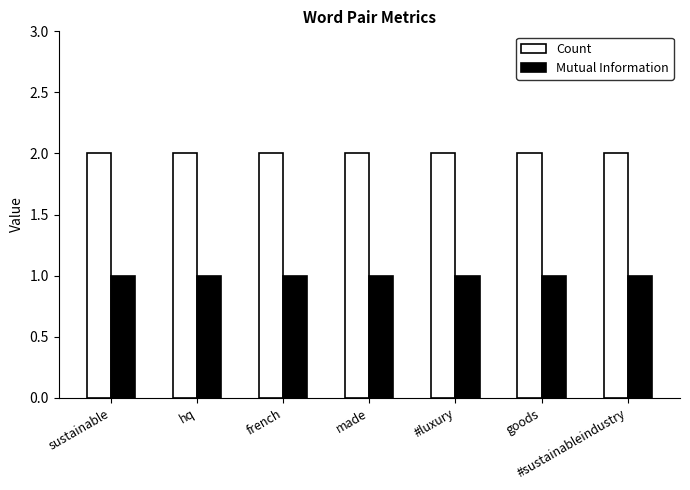

Reading left to right, transcribe all the data shown in this chart.

Count: sustainable=2	hq=2	french=2	made=2	#luxury=2	goods=2	#sustainableindustry=2
Mutual Information: sustainable=1	hq=1	french=1	made=1	#luxury=1	goods=1	#sustainableindustry=1